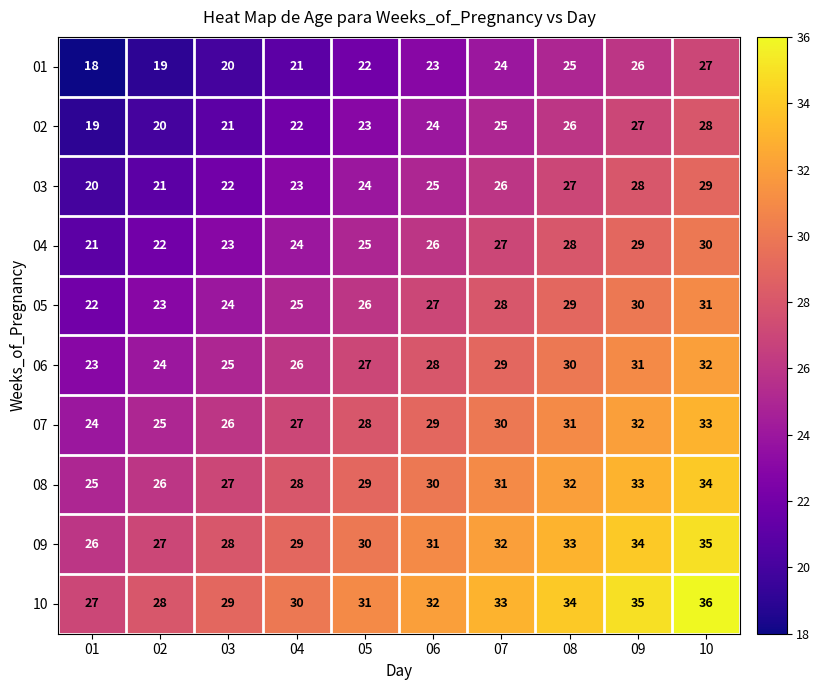

What is the spread (max minus min) of values at 07?

9